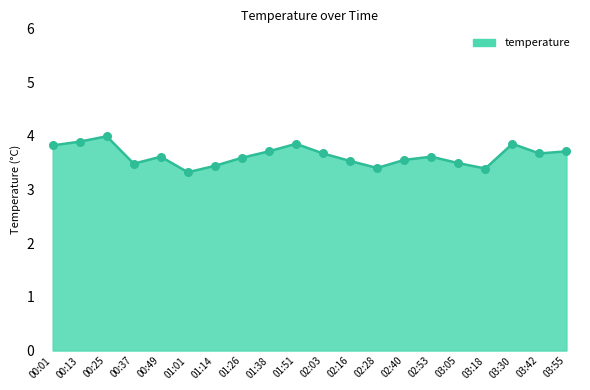

Which has a higher value, 03:18 or 00:01?

00:01